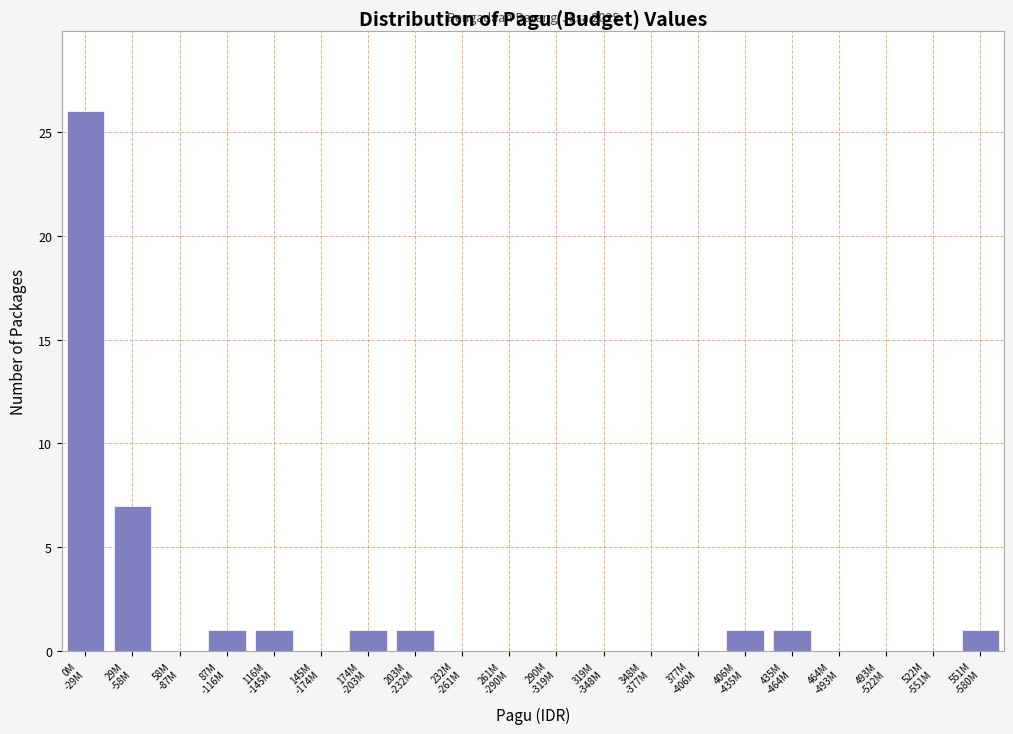

What is the maximum value shown in the chart?

26